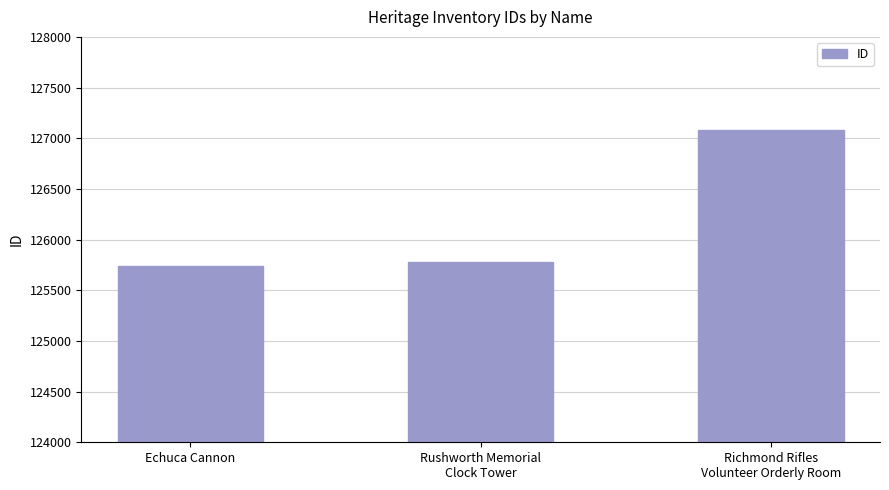

What is the minimum value shown in the chart?

125735